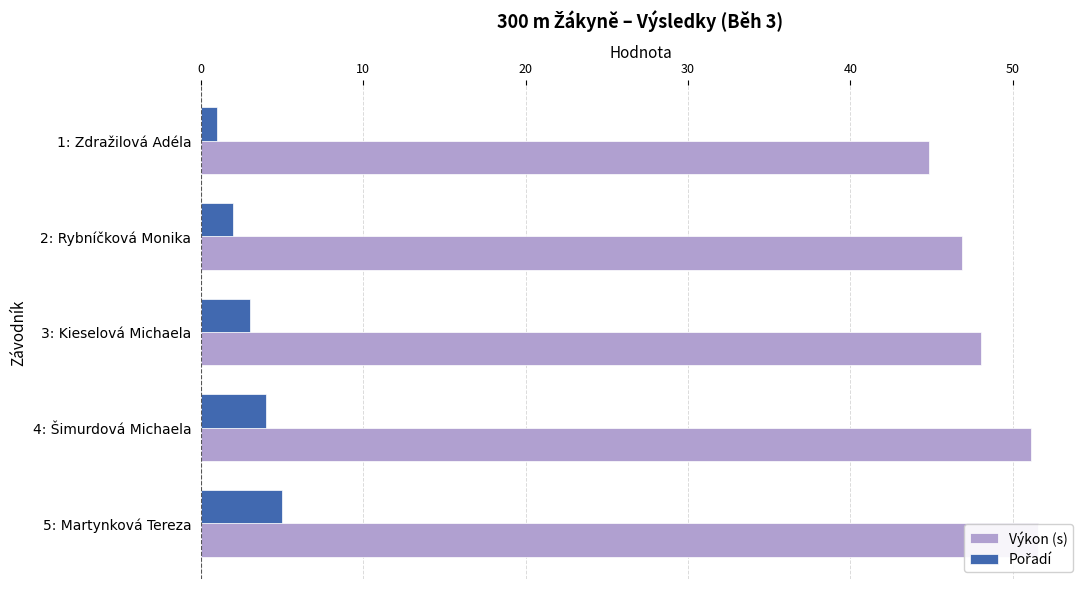

What are all the series names shown in the legend?

Výkon (s), Pořadí